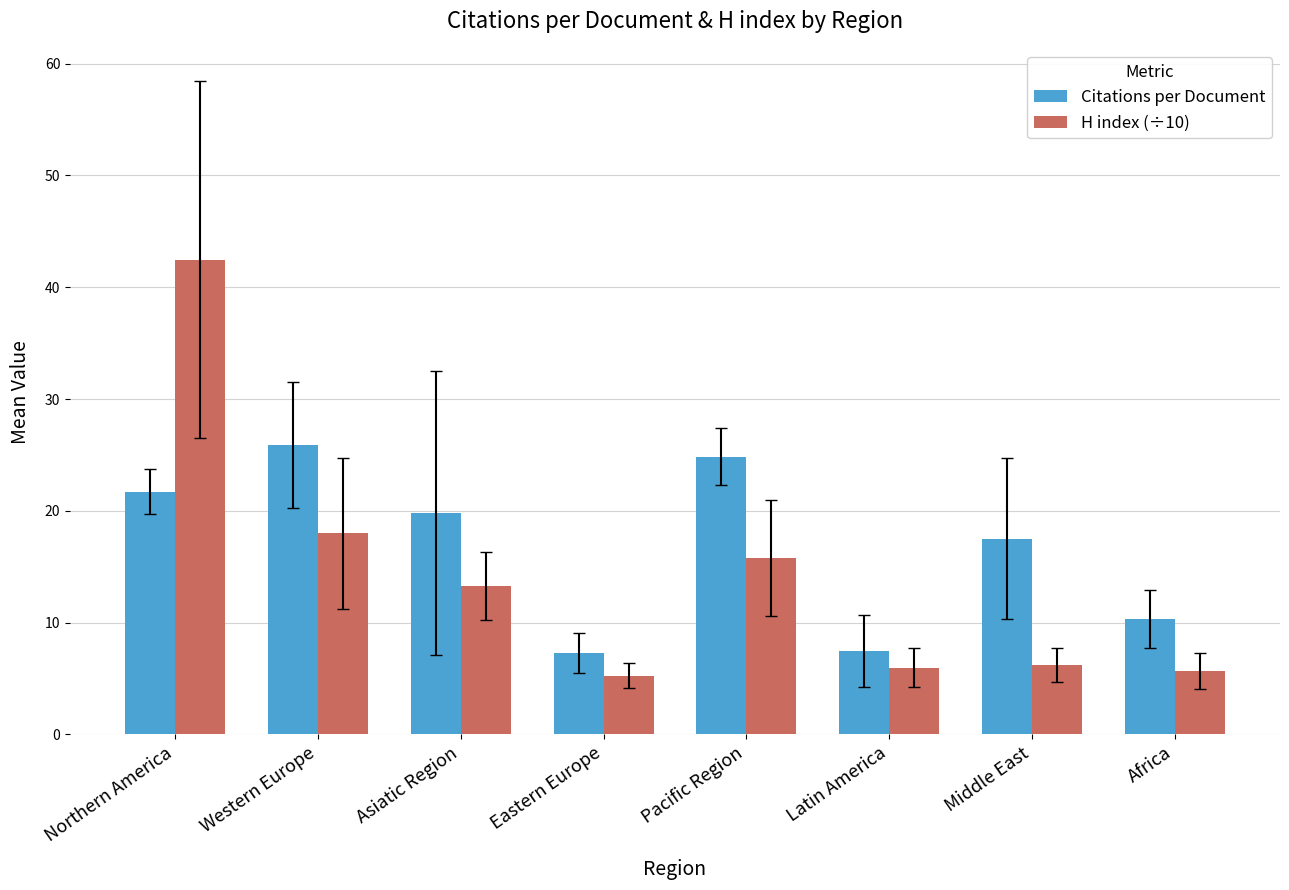

What is the spread (max minus min) of values at Asiatic Region?

6.6